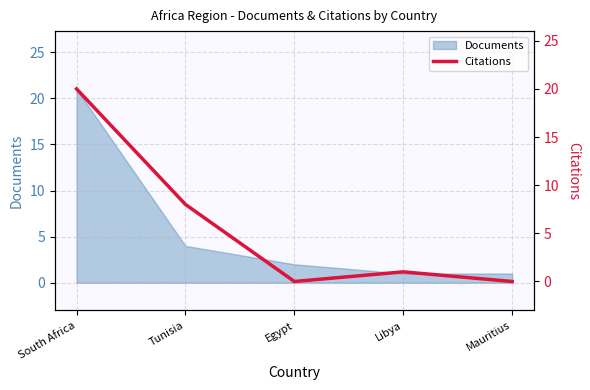

What is the label of the 5th point from the right?

South Africa